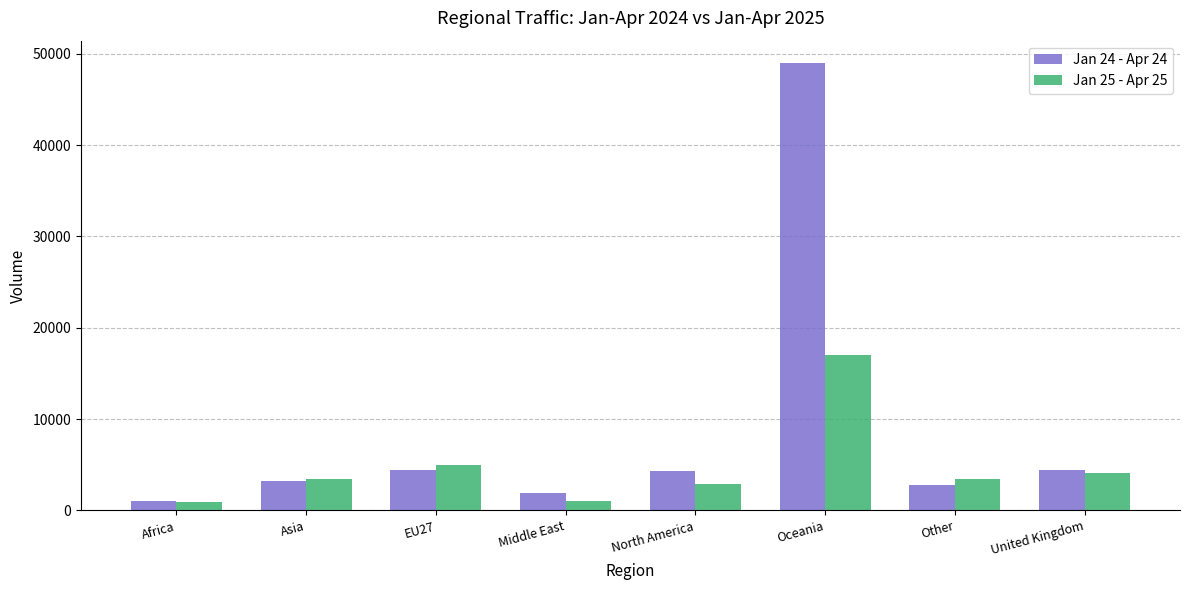

What is the minimum value for Jan 25 - Apr 25?

982